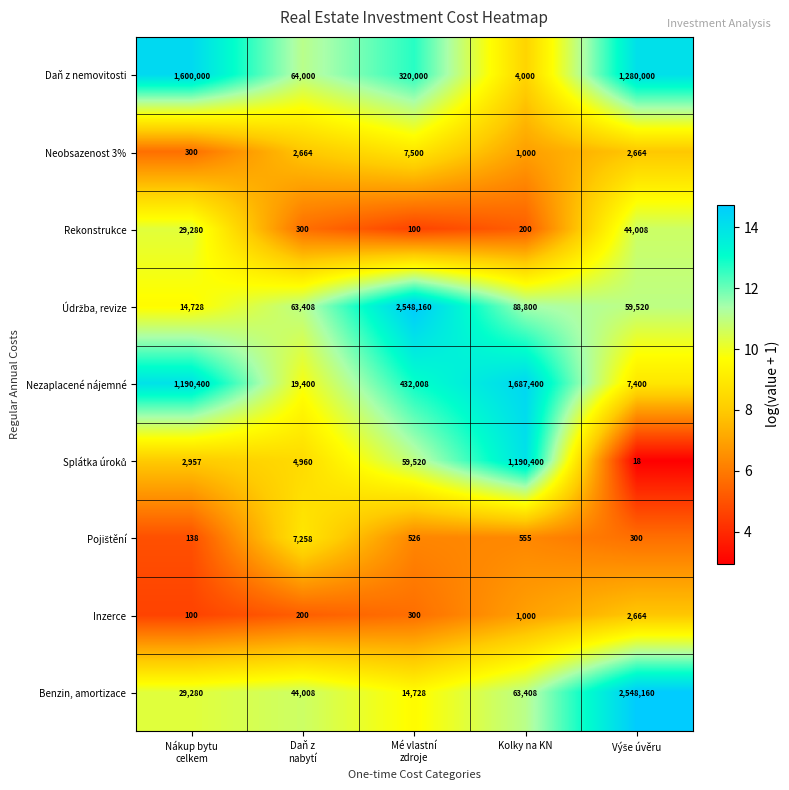

What is the smallest value displayed?

18